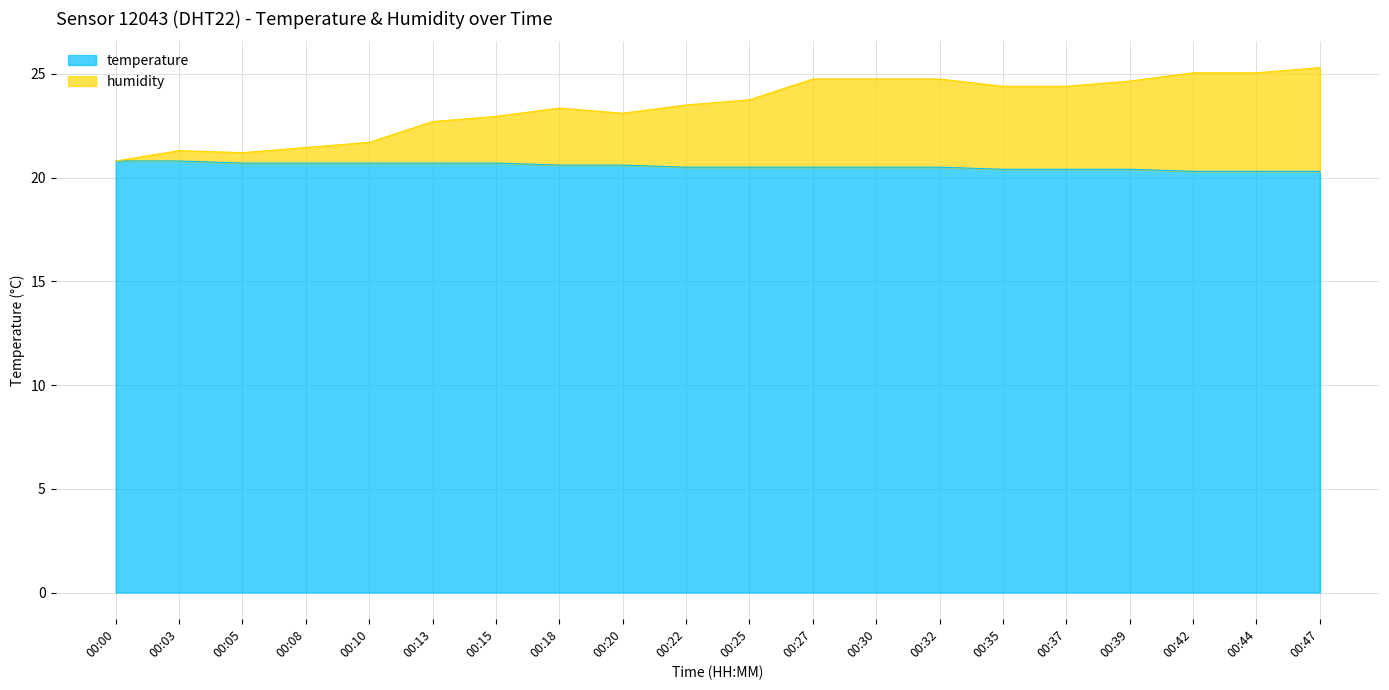

Which has a higher value, 00:35 or 00:05?

00:05